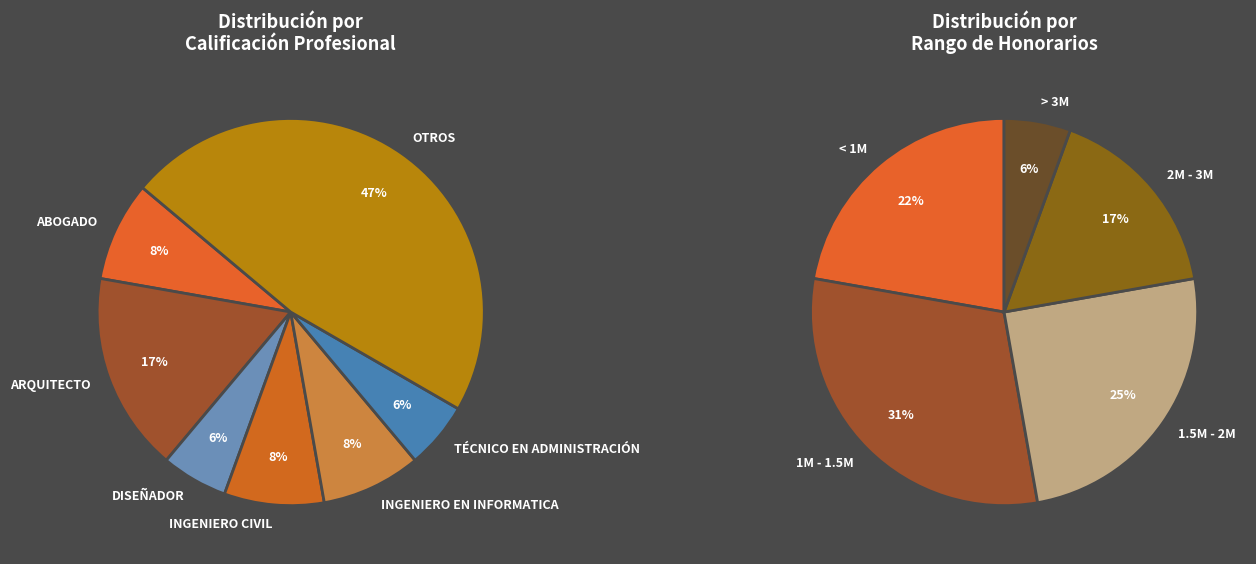

To the nearest percent, what portion does OTROS represent?

47%